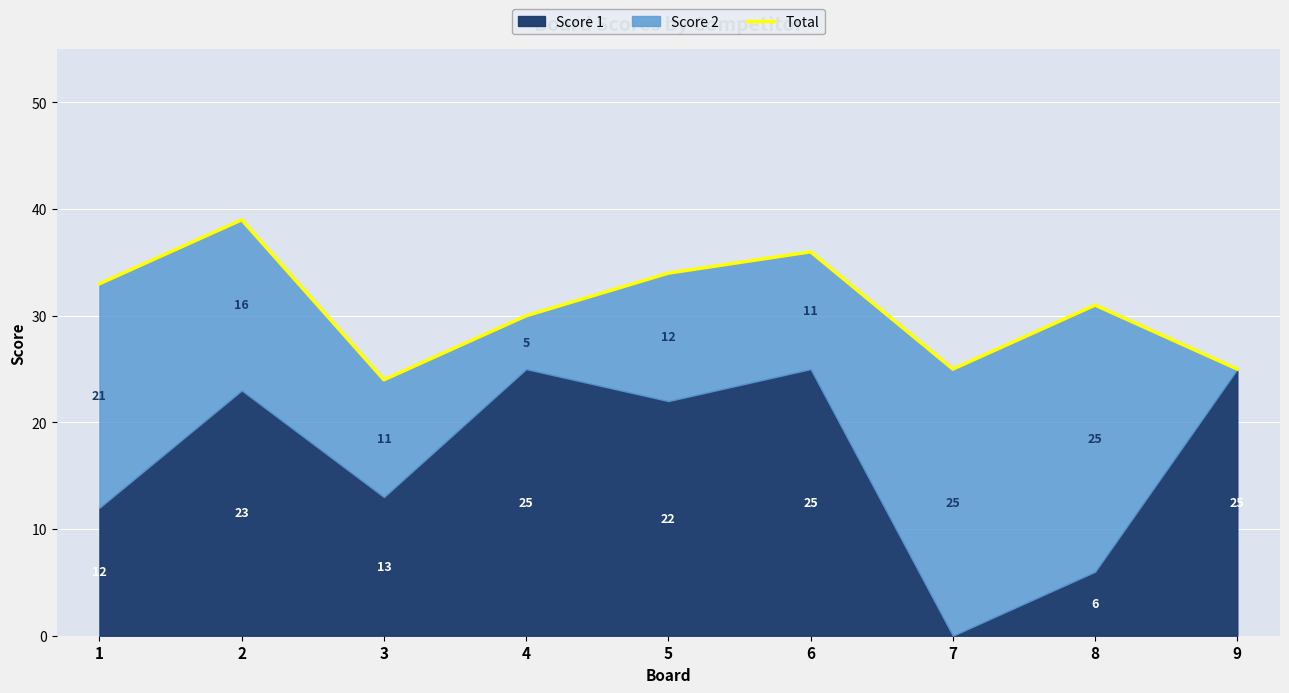

What is the approximate value at 4?

30